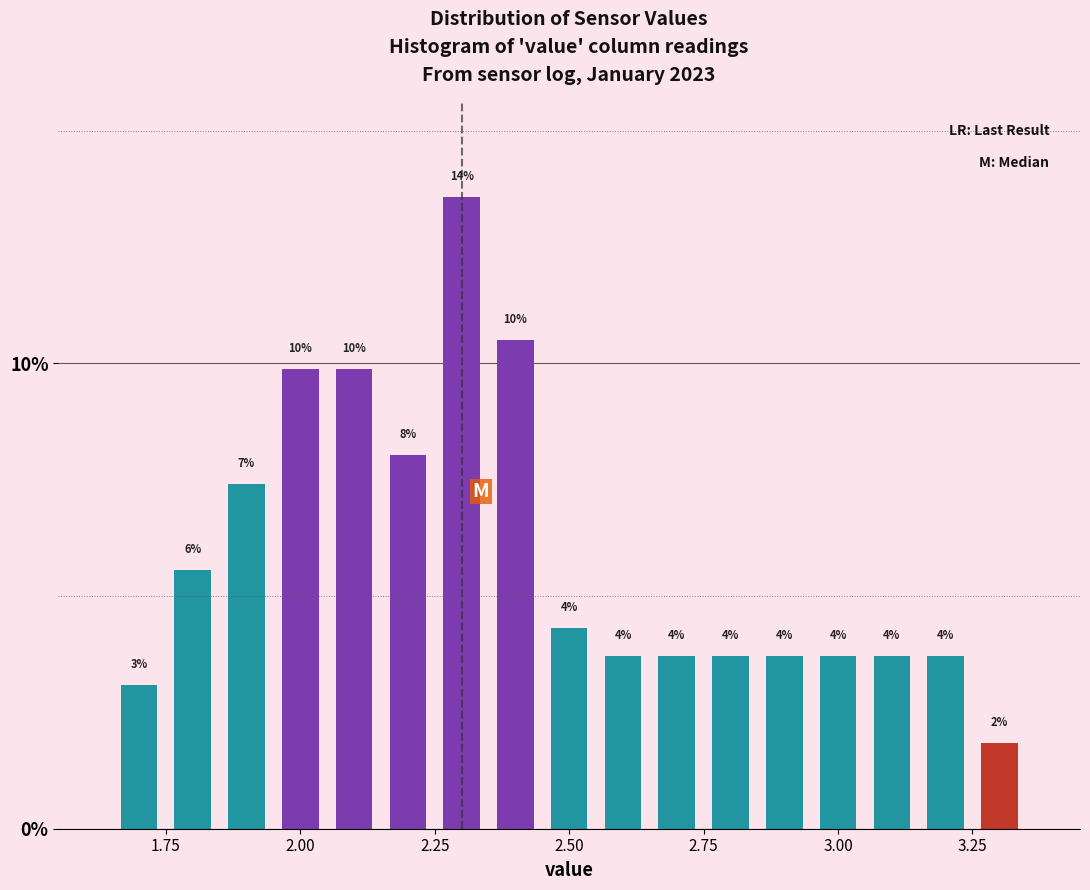

Around what value on the x-axis is the tallest bar? Give the approximate position of its centre, as read against the axis.

2.30